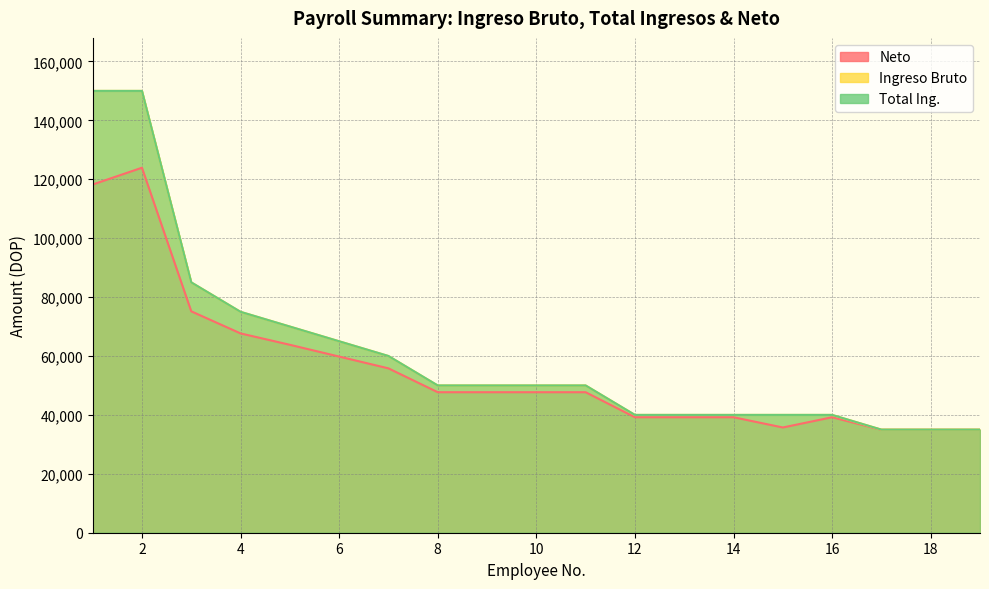

What is the average value of the Neto series?

55399.5